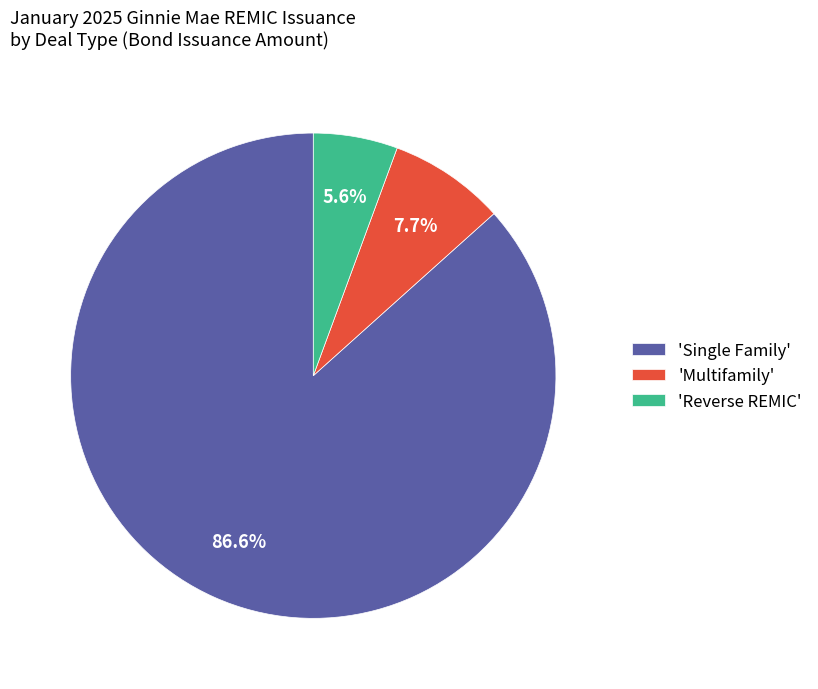

What is the total percentage of 'Multifamily' and 'Single Family'?

94.4%